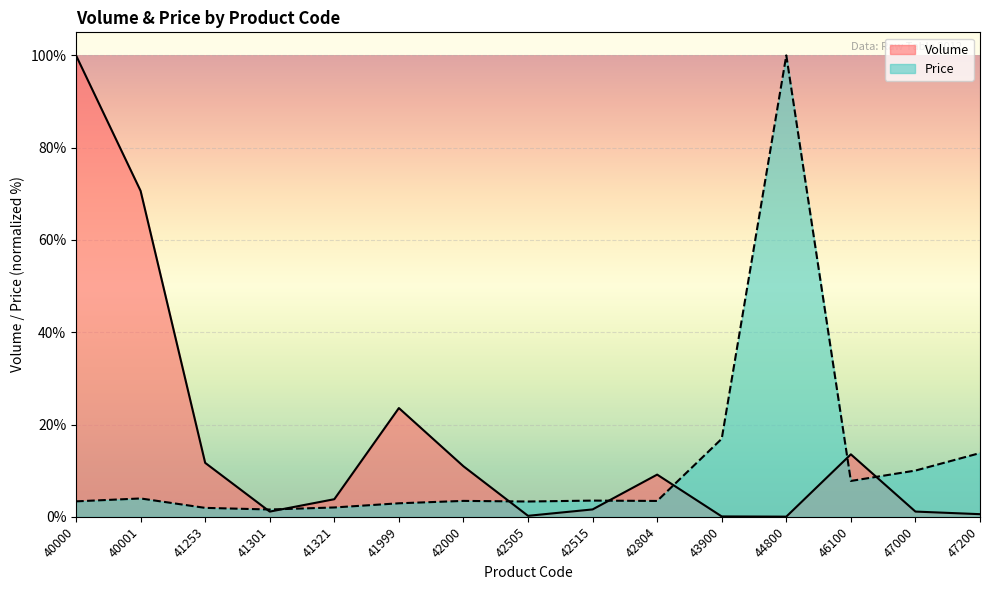

What are all the series names shown in the legend?

Volume, Price